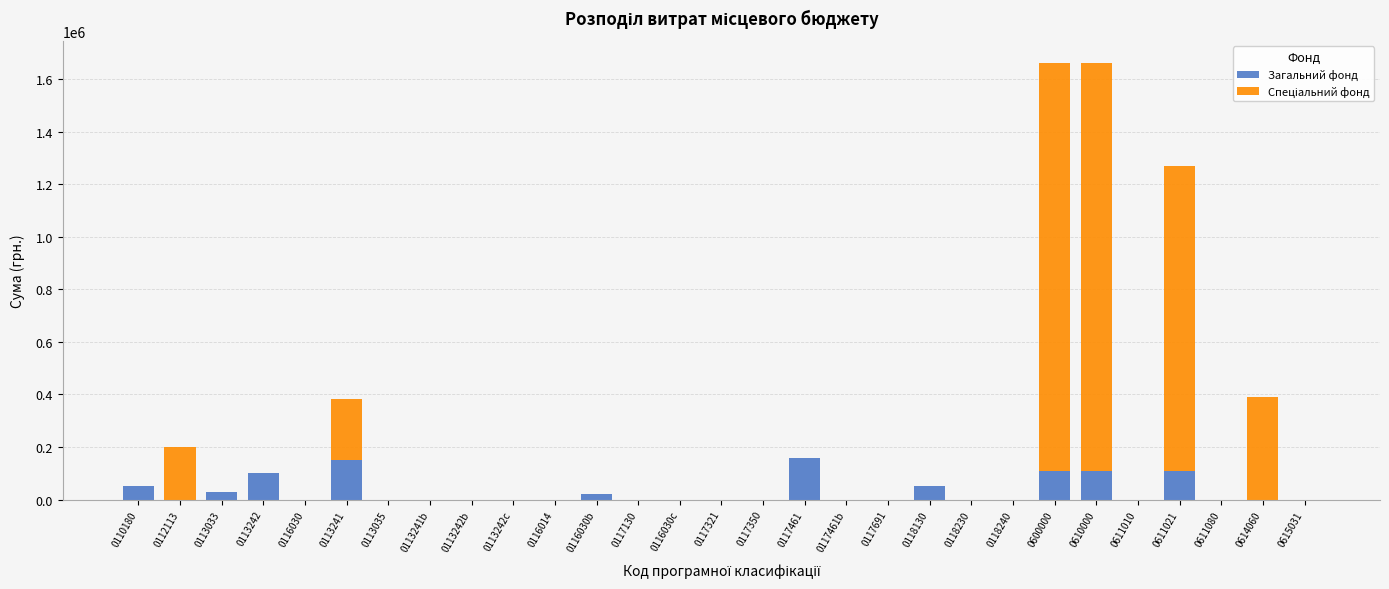

What is the maximum value for Загальний фонд?

160000